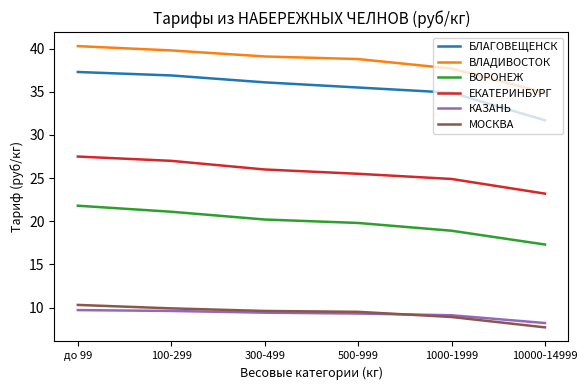

Does the chart display data point markers on the line(s)?

No